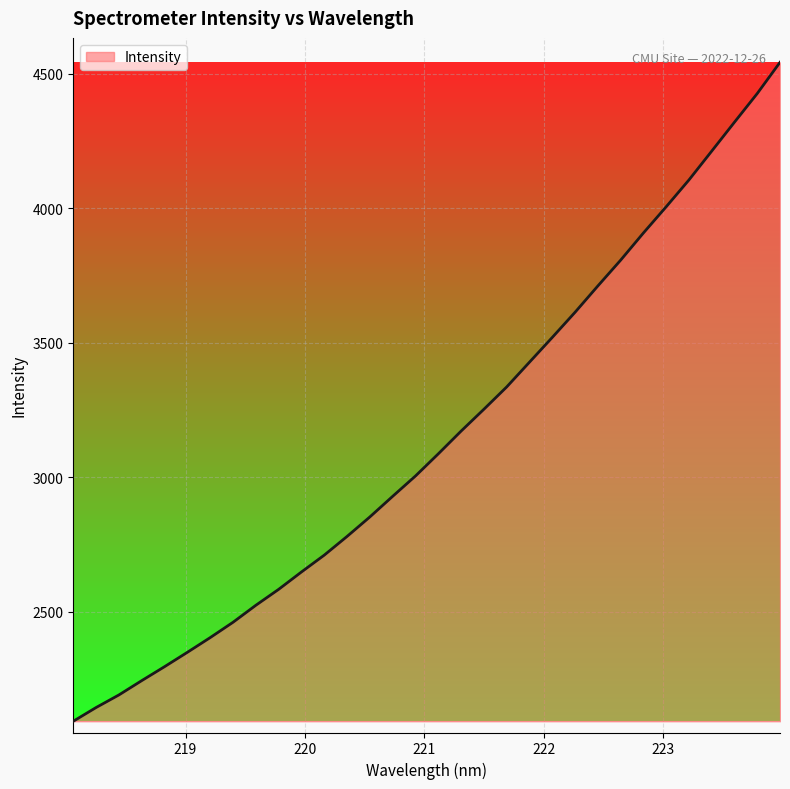

What is the difference between the maximum and second lowest values?

2398.5